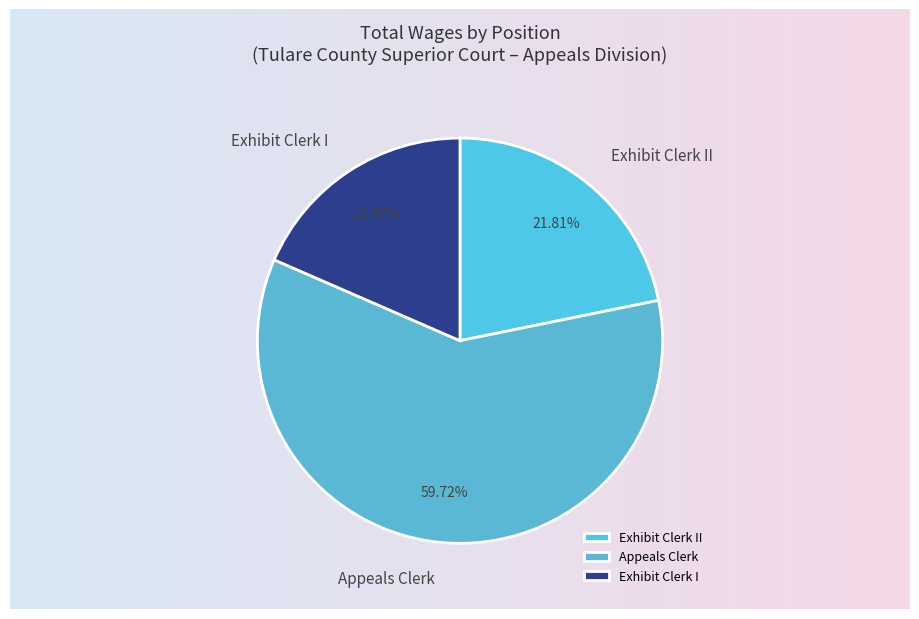

True or false: Exhibit Clerk I accounts for 18% of the total.

True